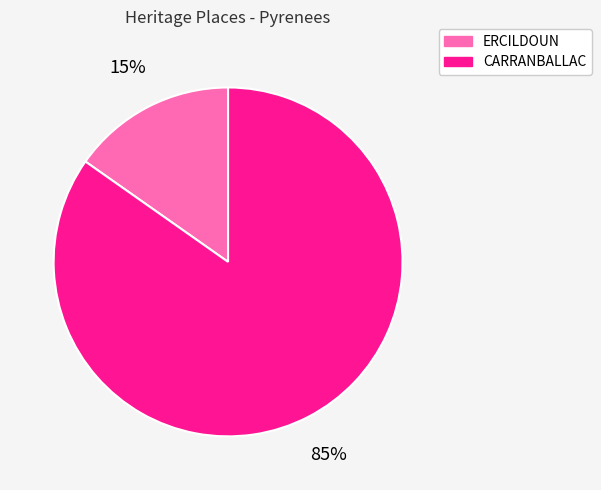

Which slice is the largest?

CARRANBALLAC